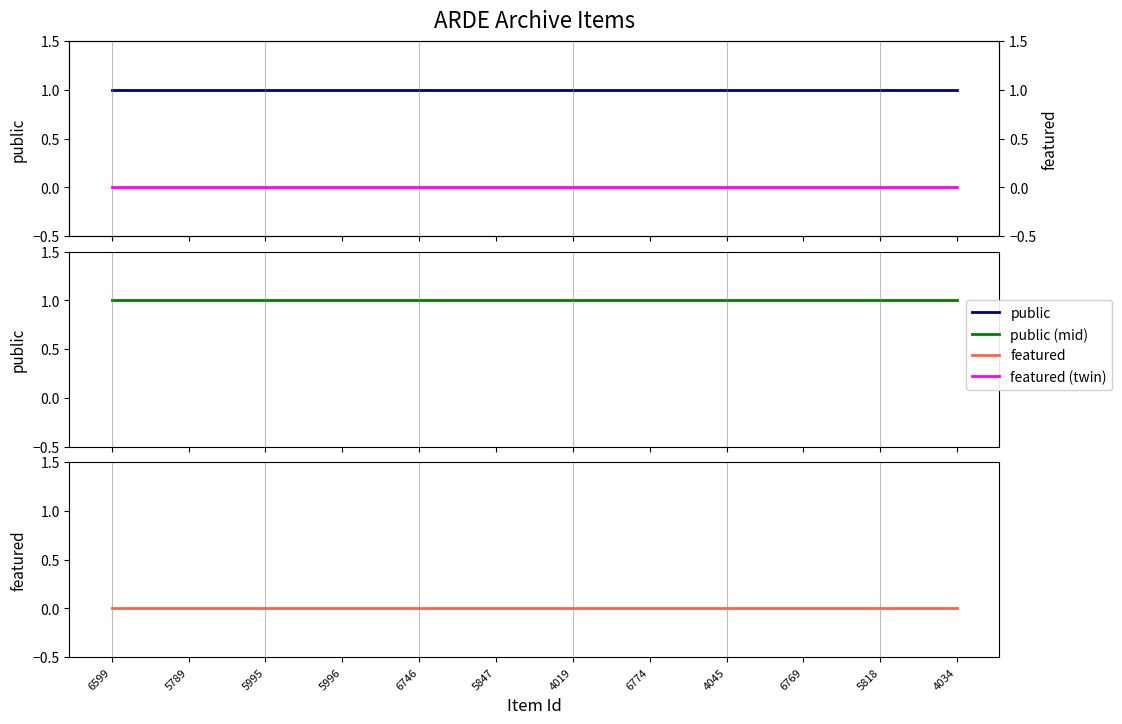

Reading left to right, extract all data points from this chart.

public: 6599=1	5789=1	5995=1	5996=1	6746=1	5847=1	4019=1	6774=1	4045=1	6769=1	5818=1	4034=1
public (mid): 6599=1	5789=1	5995=1	5996=1	6746=1	5847=1	4019=1	6774=1	4045=1	6769=1	5818=1	4034=1
featured (bot): 6599=0	5789=0	5995=0	5996=0	6746=0	5847=0	4019=0	6774=0	4045=0	6769=0	5818=0	4034=0
featured: 6599=0	5789=0	5995=0	5996=0	6746=0	5847=0	4019=0	6774=0	4045=0	6769=0	5818=0	4034=0